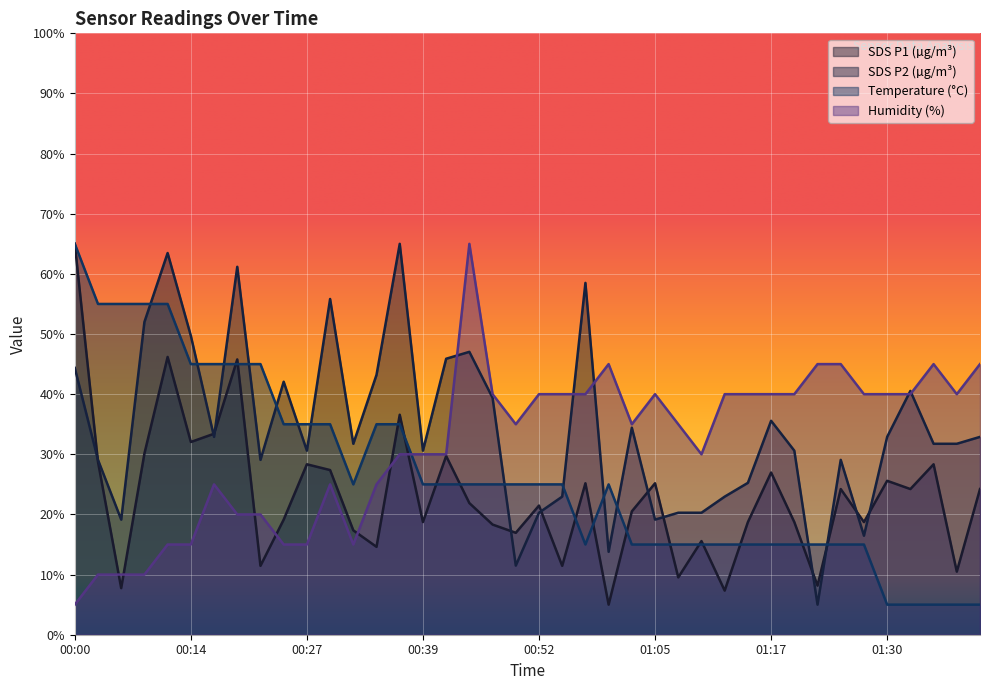

How many series are shown in this chart?

4